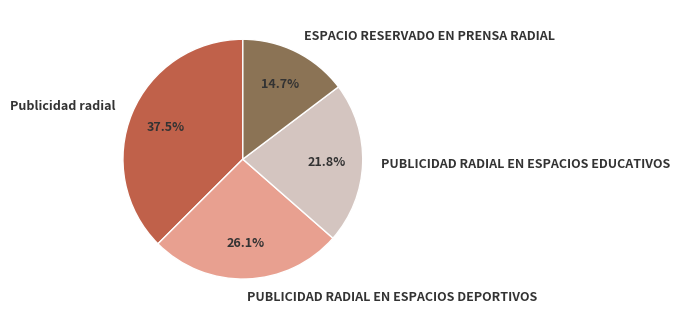

Approximately how many times larger is the value at Publicidad radial compared to PUBLICIDAD RADIAL EN ESPACIOS EDUCATIVOS?

1.7